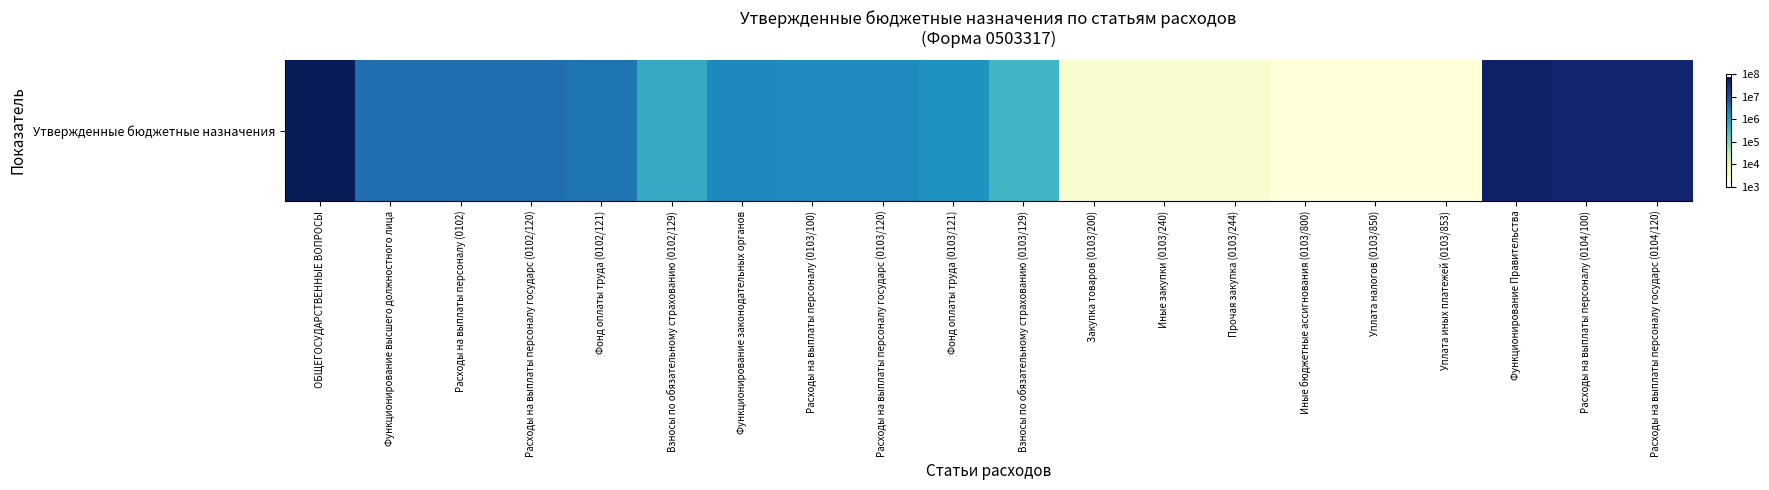

What is the sum of the values at Уплата налогов (0103/850) and Уплата иных платежей (0103/853)?

6.6